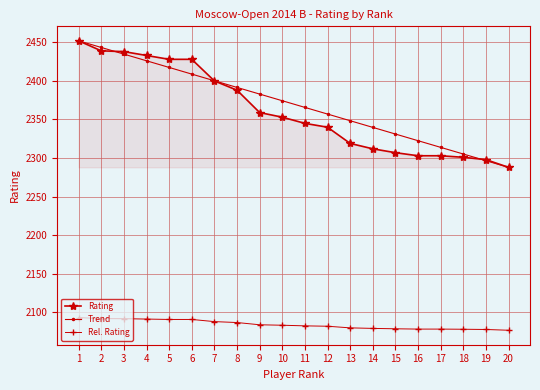

Which label corresponds to the largest value in the chart?

1